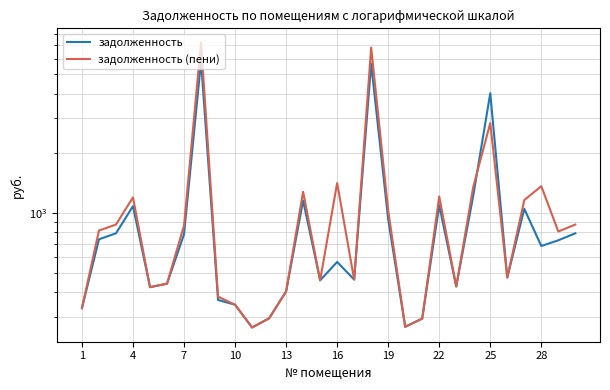

Between 11 and 22, which series saw the biggest shift?

задолженность (пени)